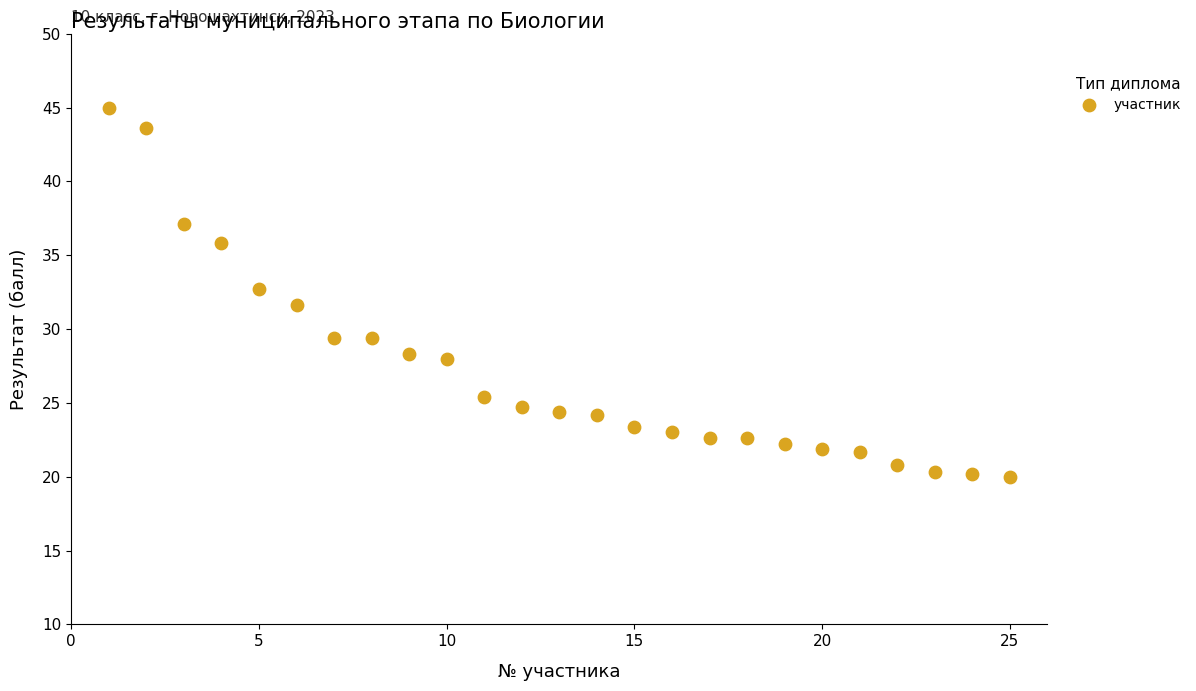

What is the range of Y values (max minus min)?

25.0